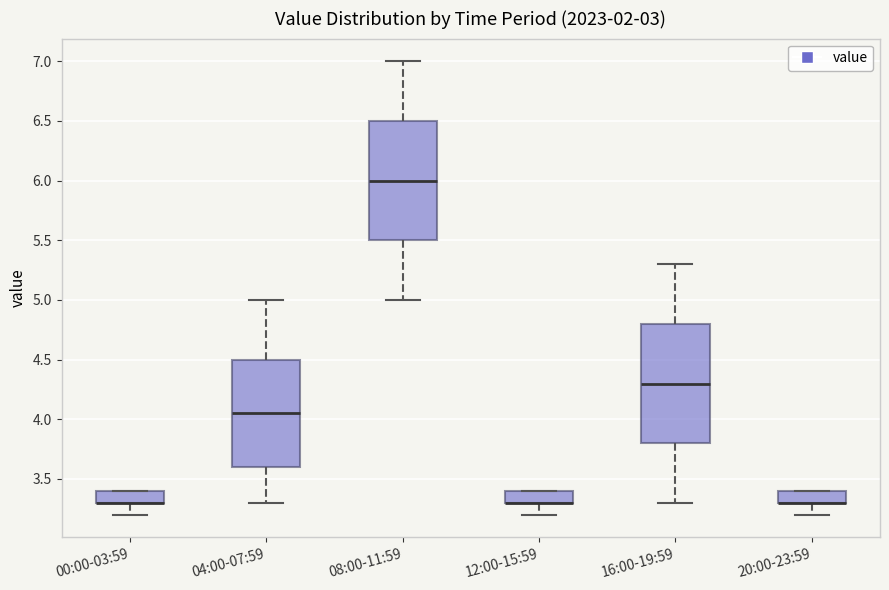

Reading left to right, read every box against the y-axis: the position of its median line, the range the box covers, and the ends of its whiskers. The values are not printed on the chart, so give them approximately, as read against the axis.

00:00-03:59: median 3.30 (drawn on the box's lower edge), box 3.30 to 3.40, whiskers 3.20 to 3.40
04:00-07:59: median 4.05, box 3.60 to 4.50, whiskers 3.30 to 5.00
08:00-11:59: median 6.00, box 5.50 to 6.50, whiskers 5.00 to 7.00
12:00-15:59: median 3.30 (drawn on the box's lower edge), box 3.30 to 3.40, whiskers 3.20 to 3.40
16:00-19:59: median 4.30, box 3.80 to 4.80, whiskers 3.30 to 5.30
20:00-23:59: median 3.30 (drawn on the box's lower edge), box 3.30 to 3.40, whiskers 3.20 to 3.40